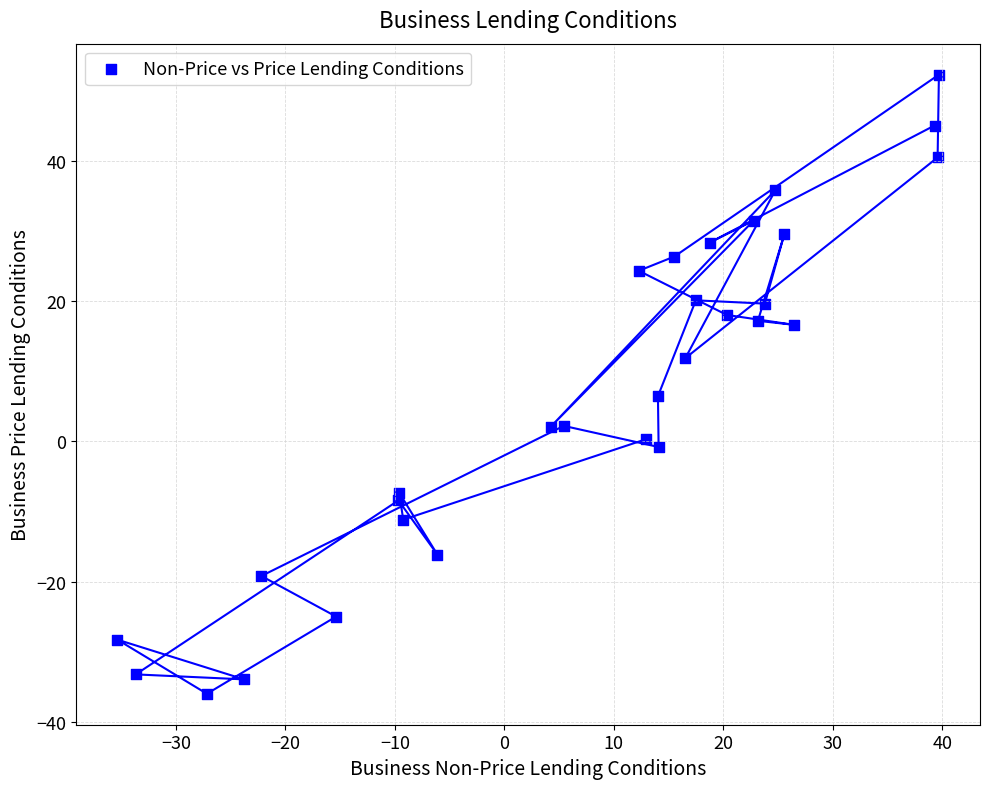

What is the range of Y values (max minus min)?

88.2